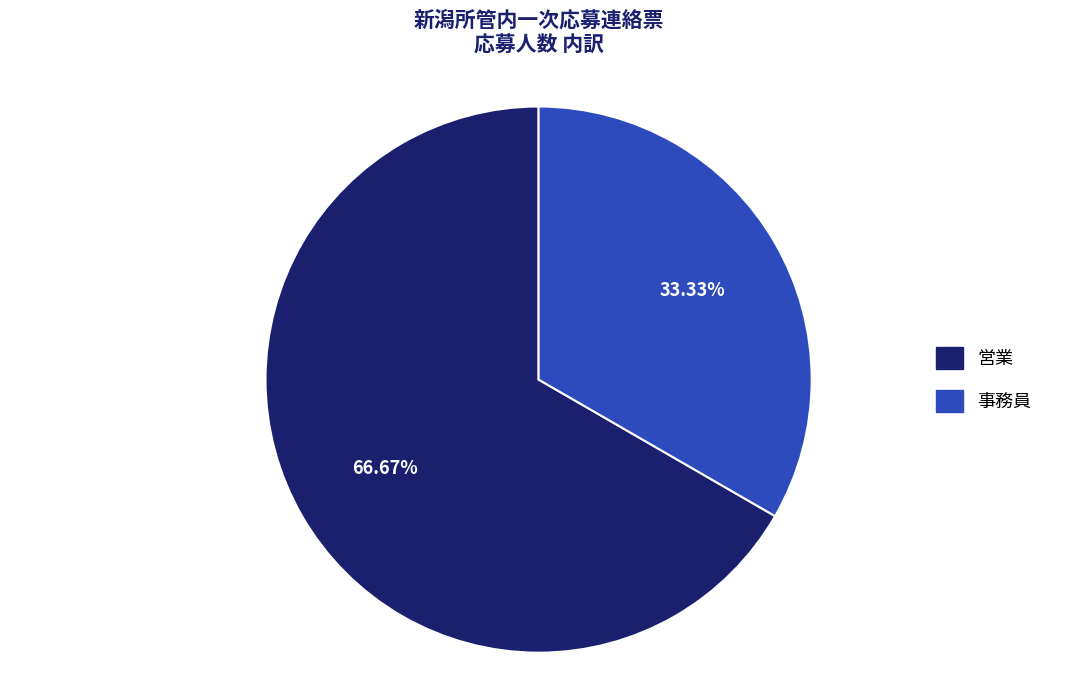

How many segments does this pie chart have?

2